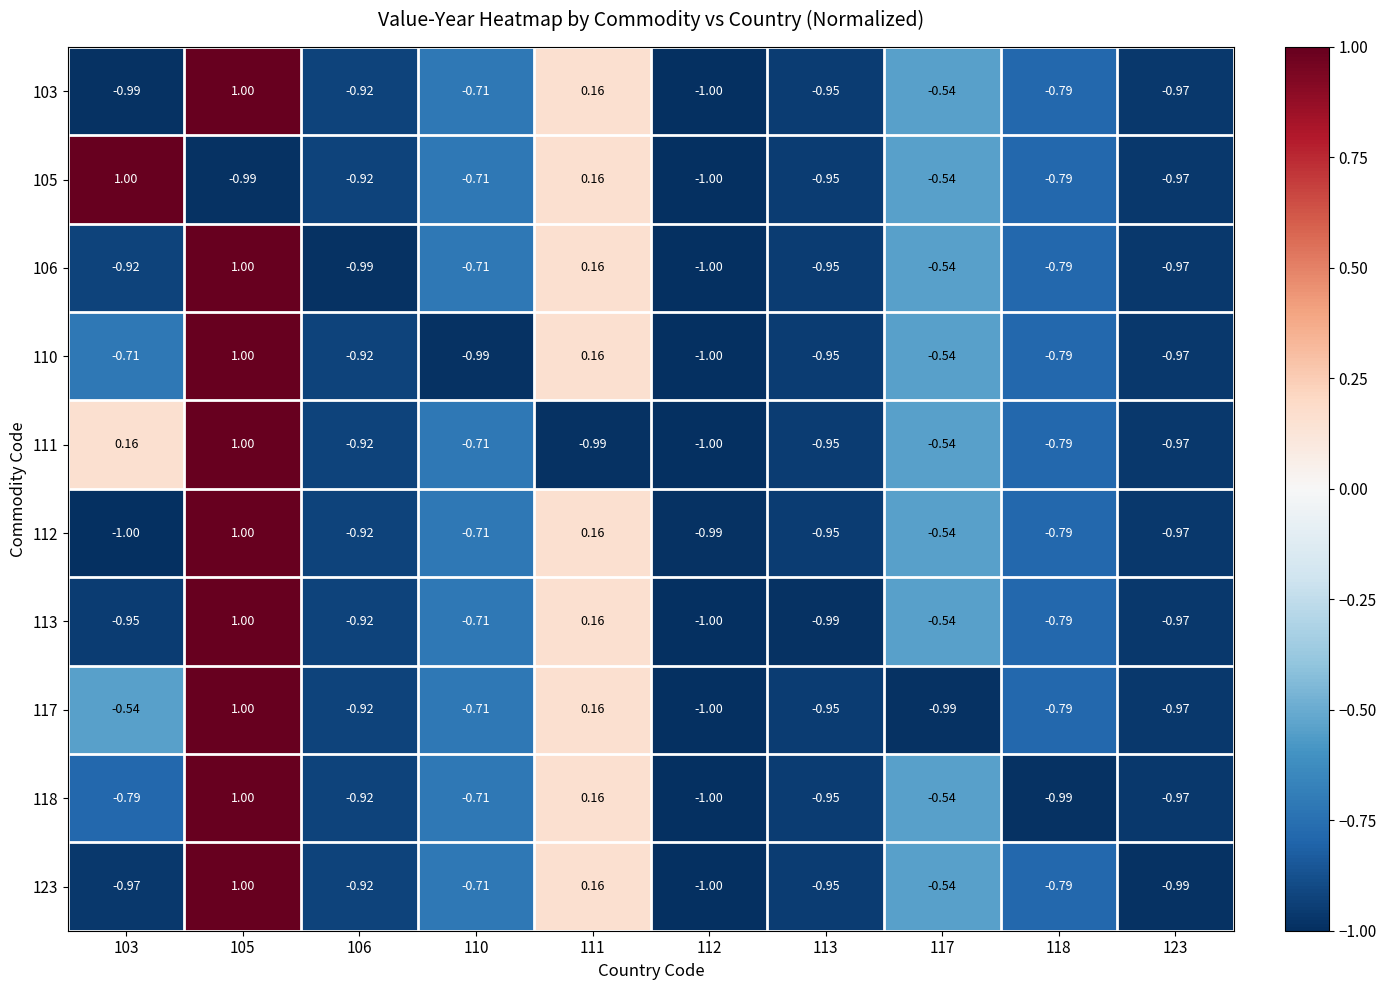

Which series changed the most between 111 and 118?

118